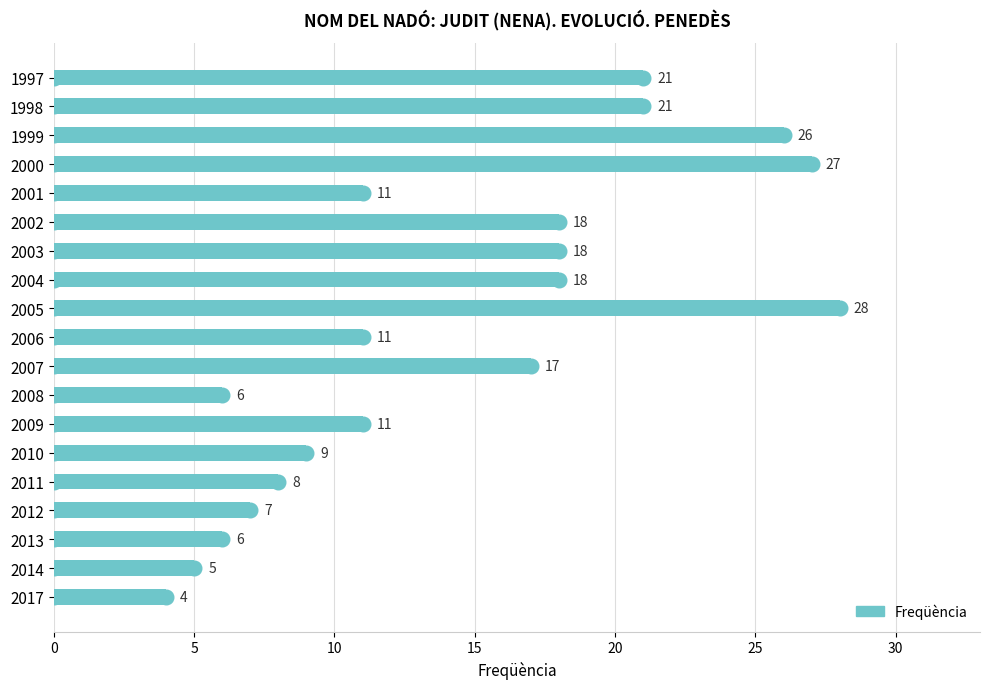

At which label is the value closest to 16?

2007